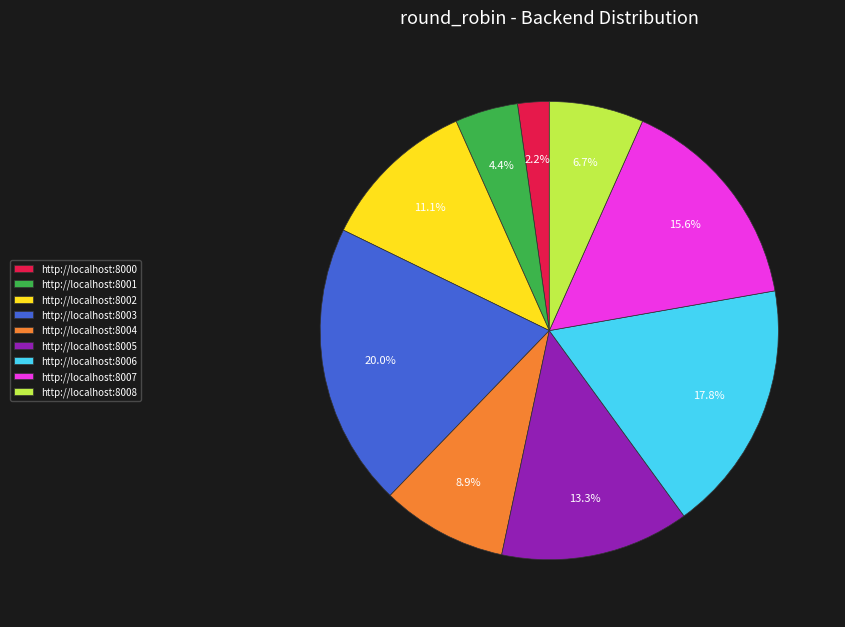

What percentage is NOT represented by http://localhost:8007?

84.4%